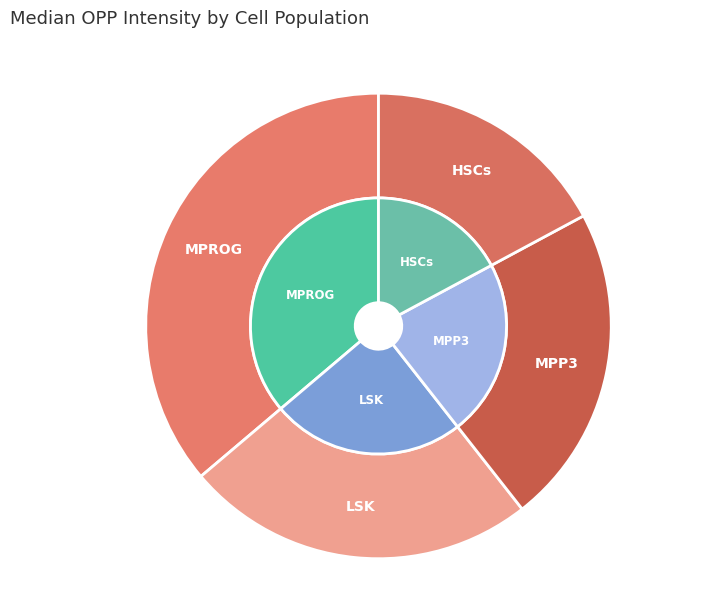

How much of the chart is everything except LSK?

75.6%